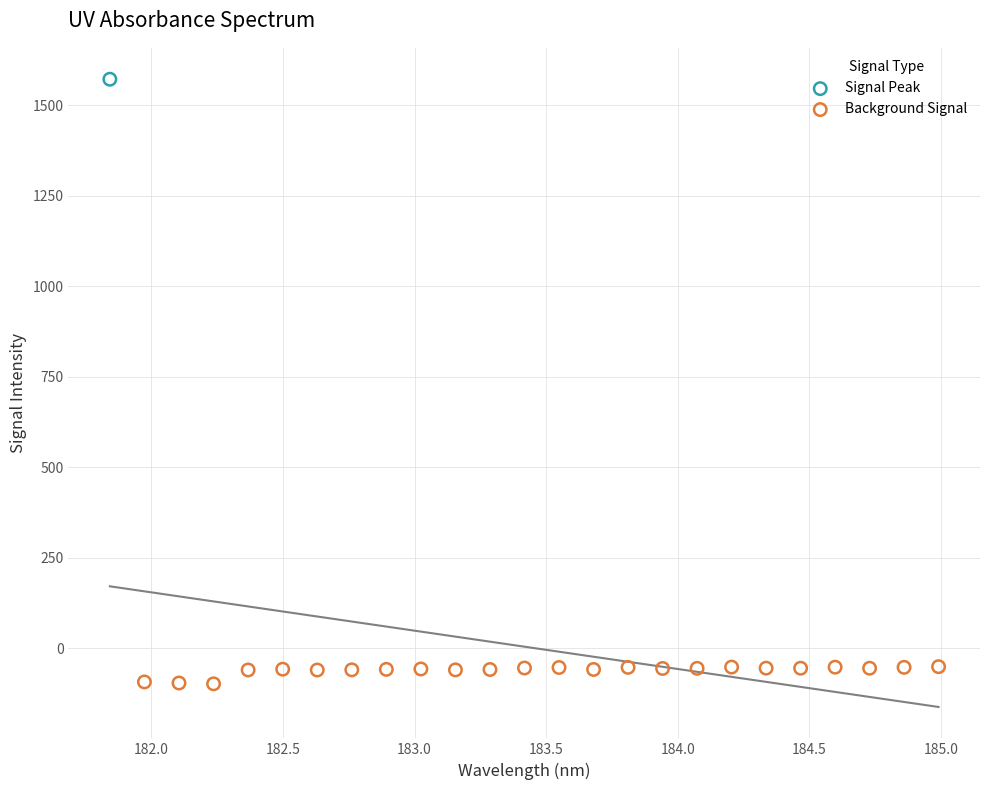

What are all the series names shown in the legend?

Signal Peak, Background Signal